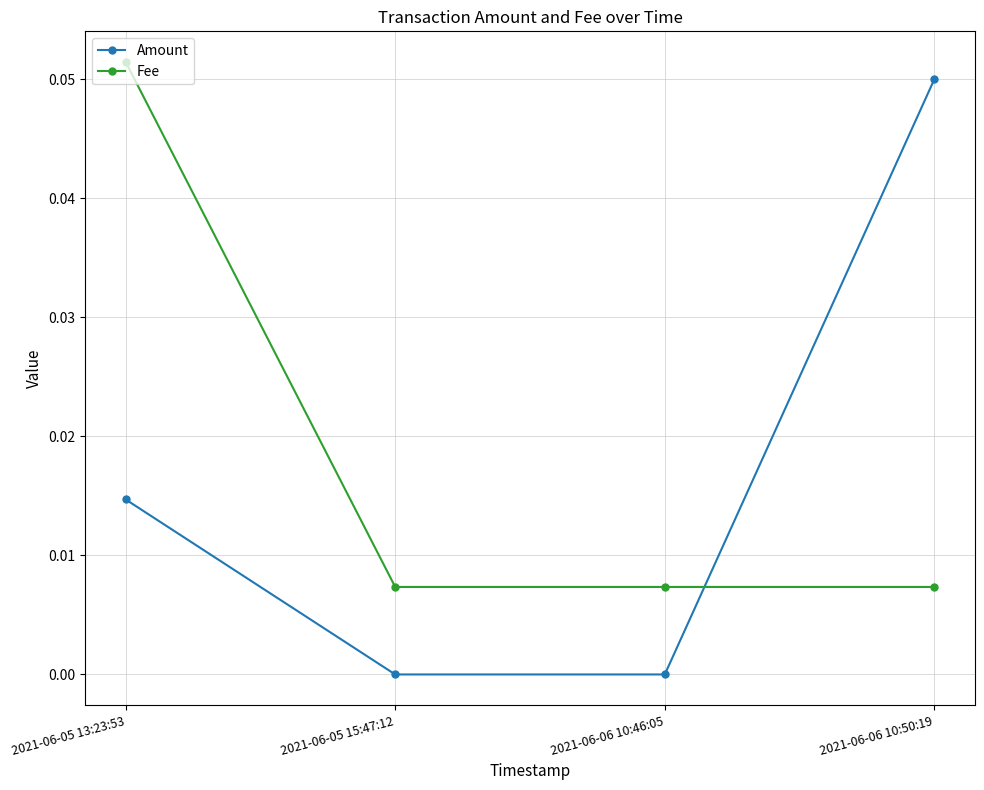

What is the label of the 1st point from the right?

2021-06-06 10:50:19